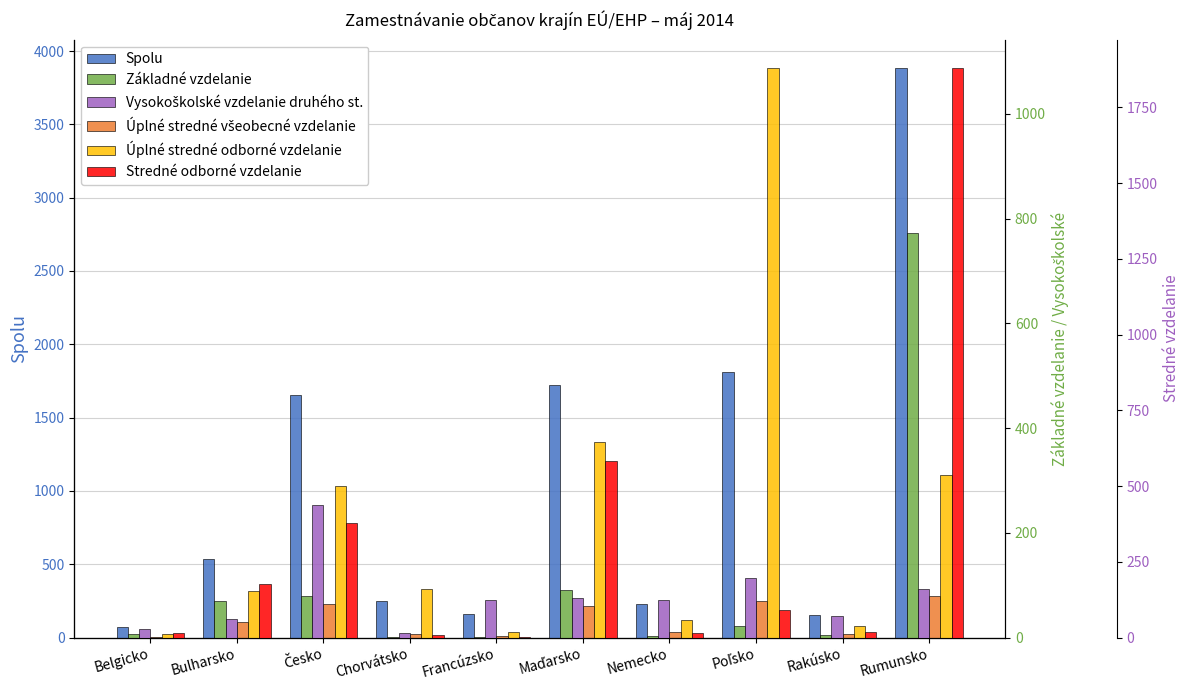

Rank the series by their maximum value, from lowest to highest.

Úplné stredné všeobecné vzdelanie, Vysokoškolské vzdelanie druhého st., Základné vzdelanie, Úplné stredné odborné vzdelanie, Stredné odborné vzdelanie, Spolu